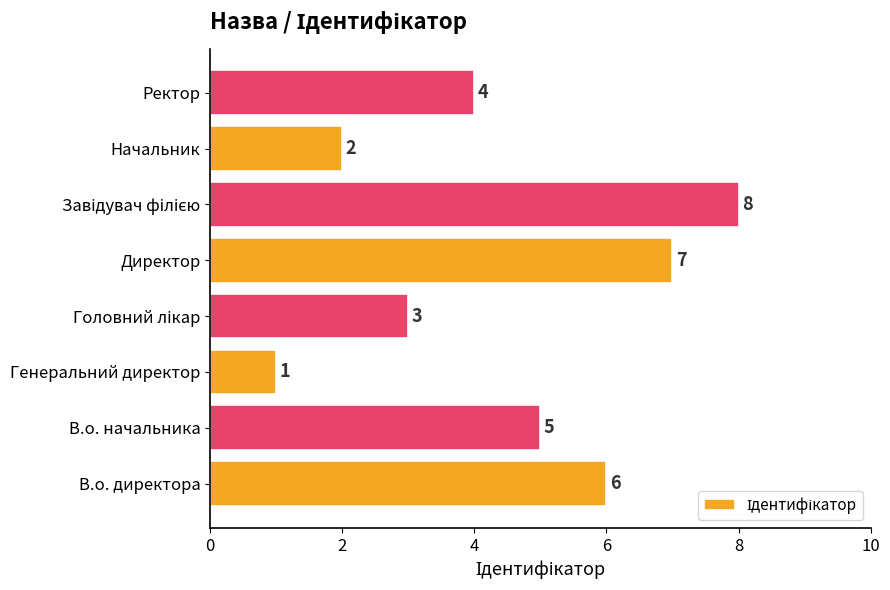

Which category has the lowest value across all series?

Генеральний директор